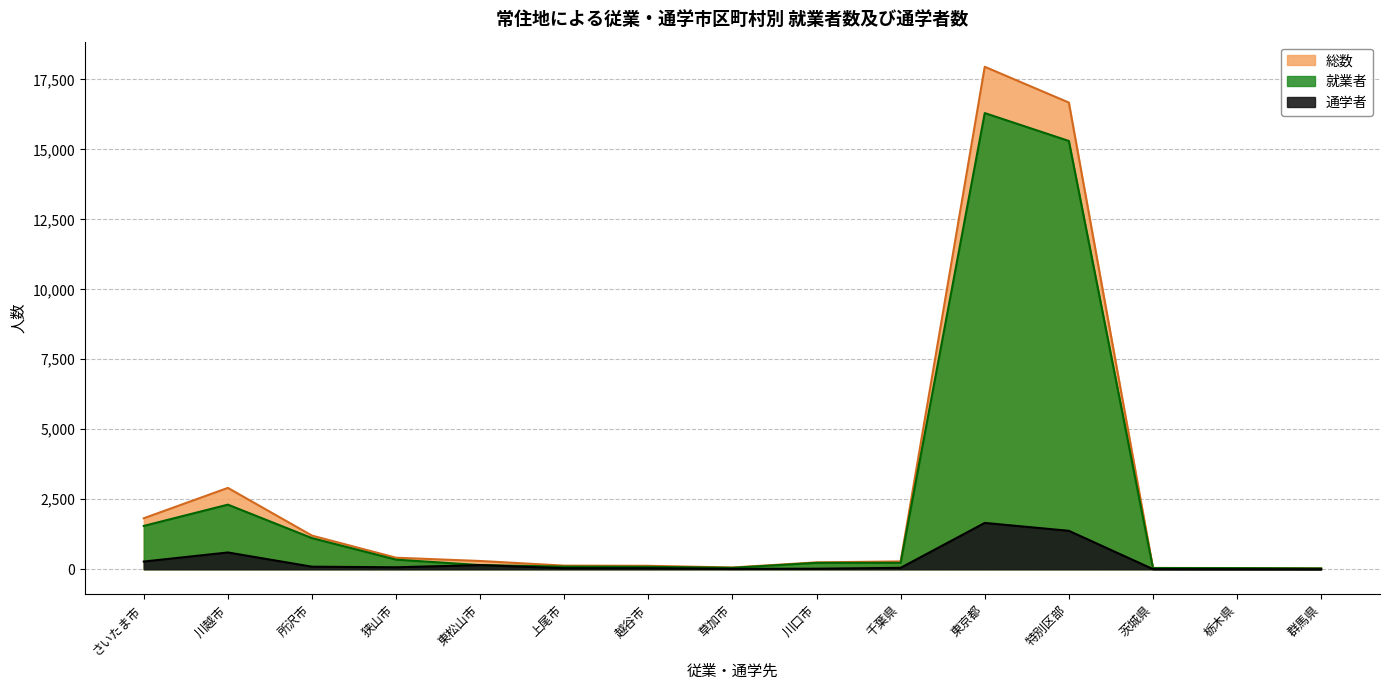

At which label does 就業者 first exceed 227?

さいたま市